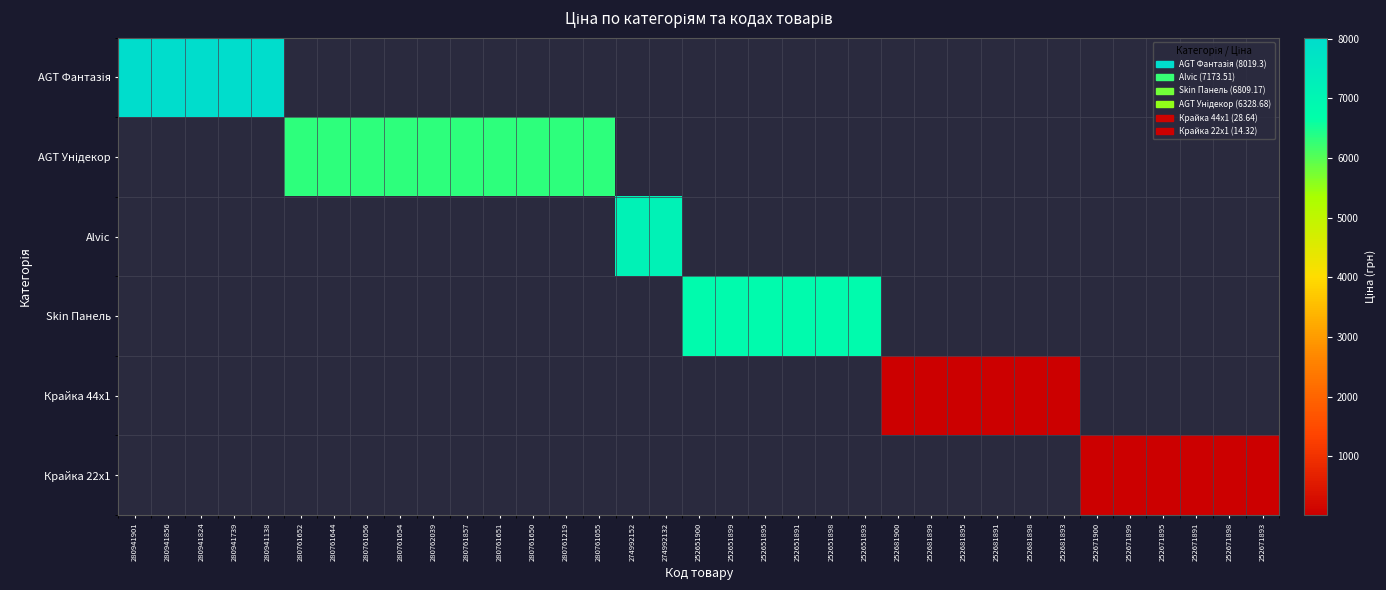

What is the total value across all series at 252681900?

28.6